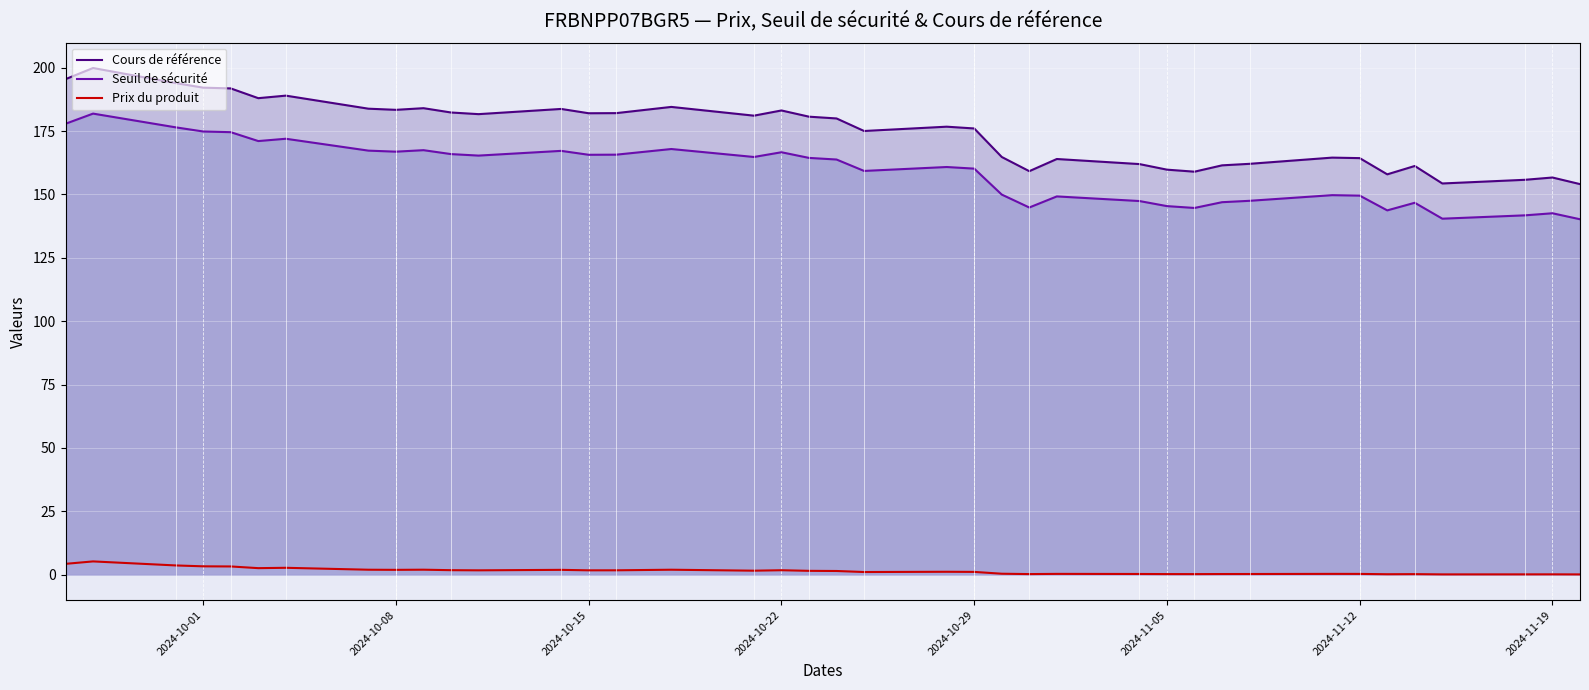

What is the lowest value of the Cours de référence series?

154.1